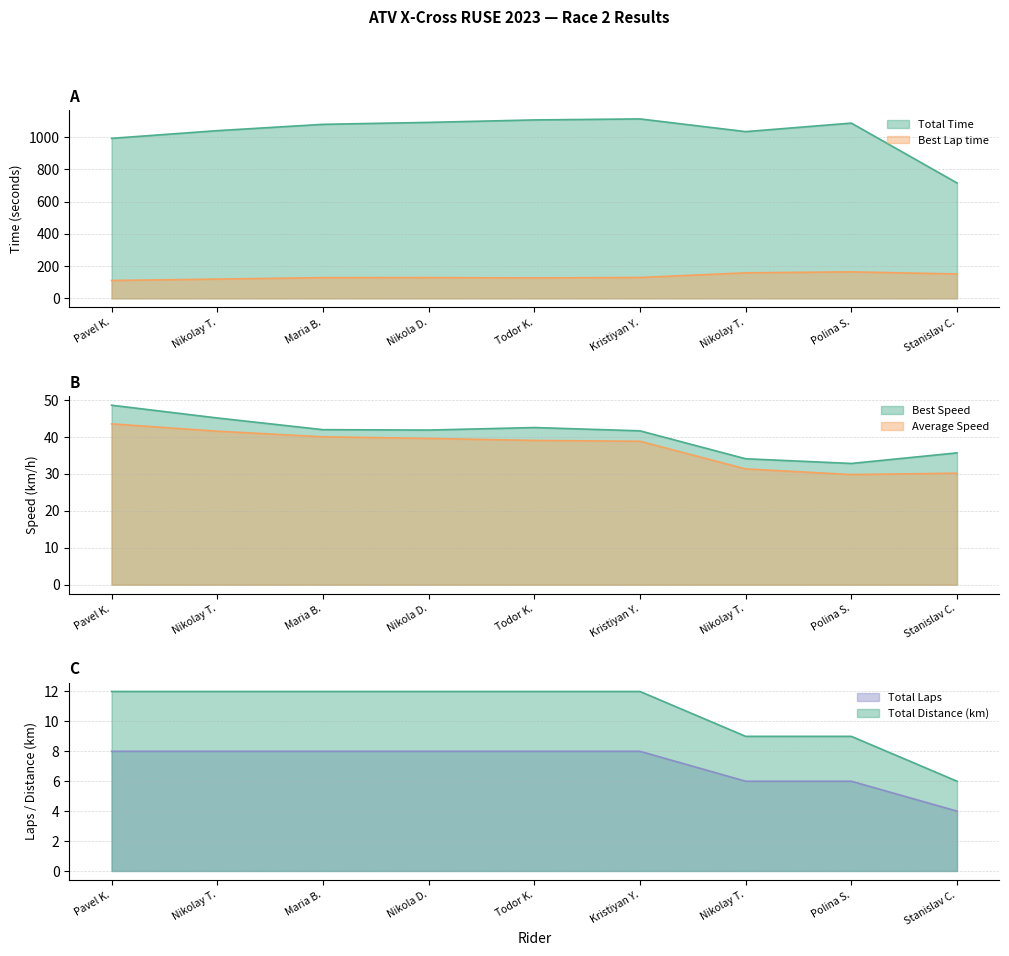

What is the highest value of the Total Time series?

1112.1